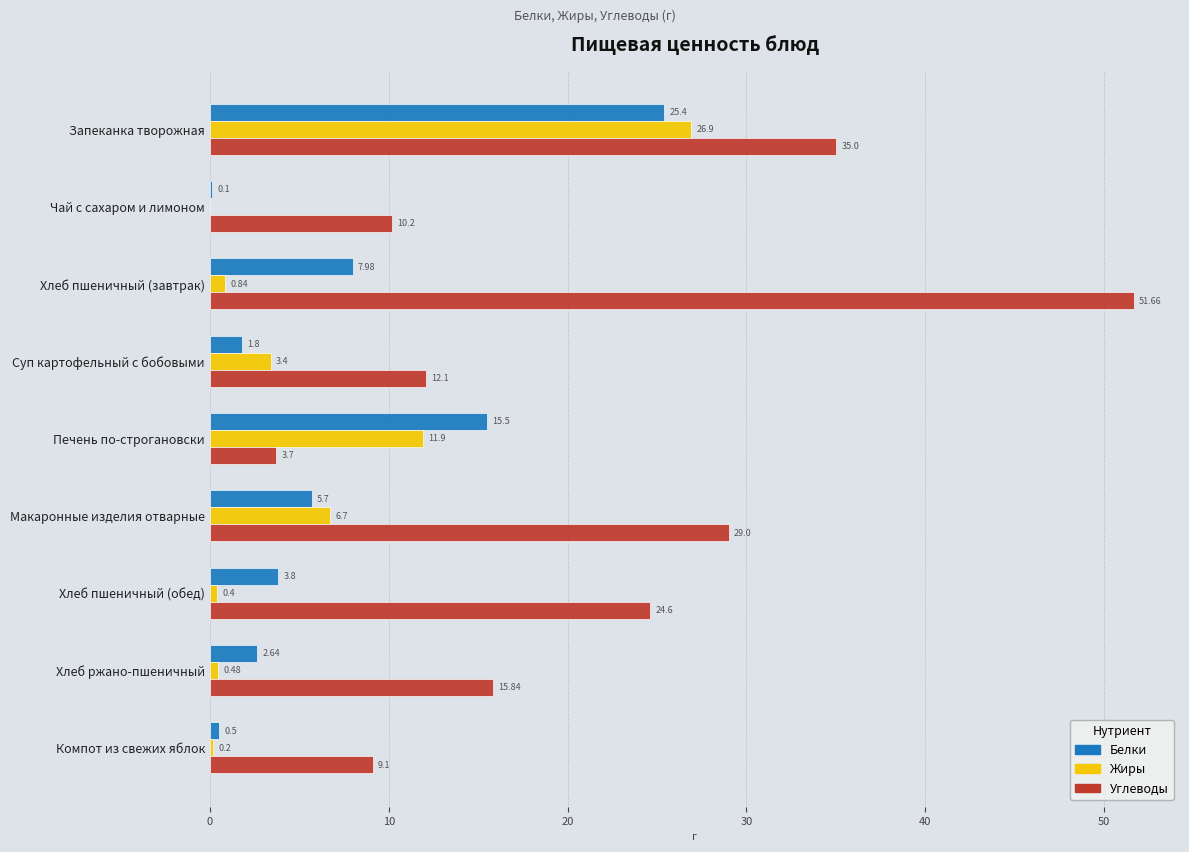

Which series changed the most between Запеканка творожная and Макаронные изделия отварные?

Жиры